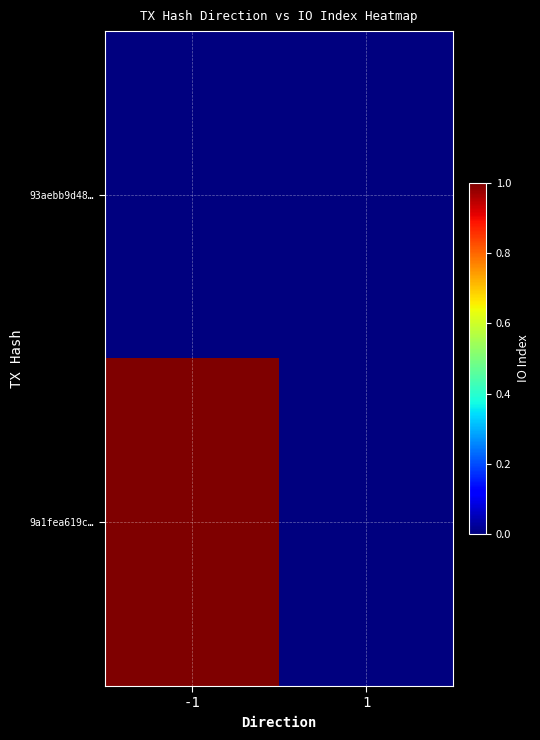

Reading left to right, what are all the values shown in this chart?

93aebb9d48…: -1=0	1=0
9a1fea619c…: -1=1	1=0